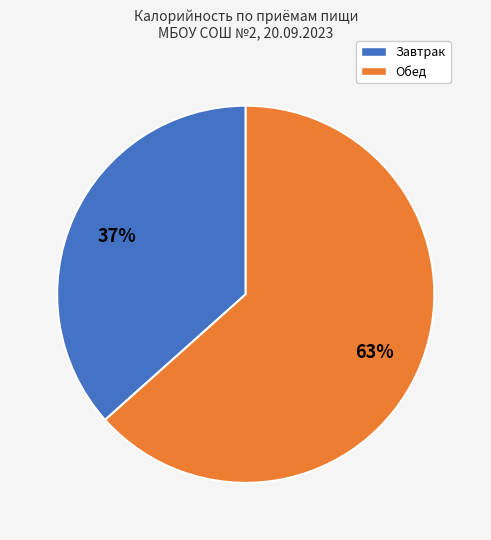

Do Обед and Завтрак together represent more than half of the pie?

Yes